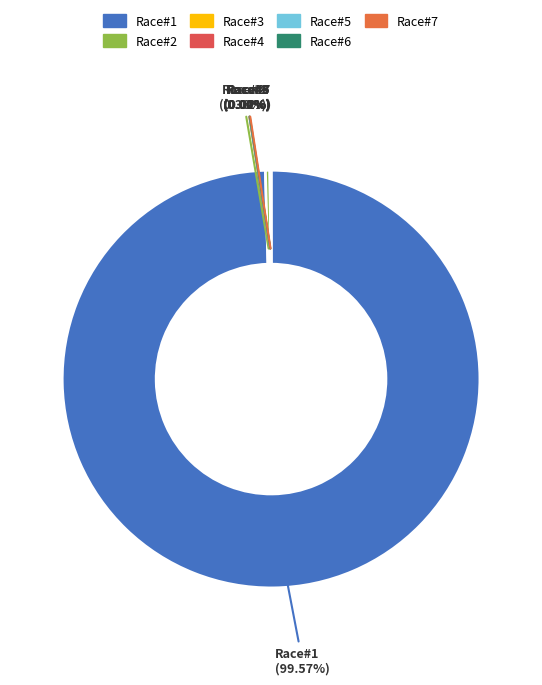

Which category accounts for the majority?

Race#1